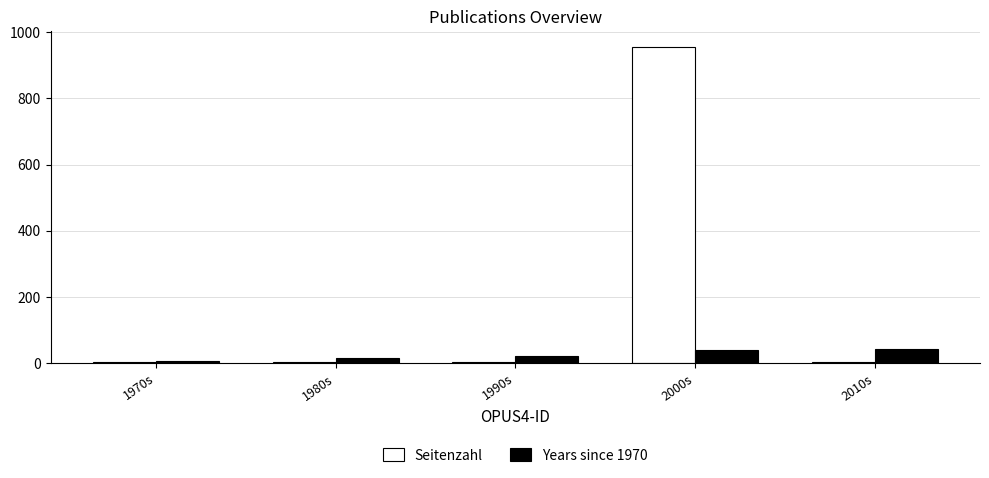

At which category is the sum across all series the highest?

2000s